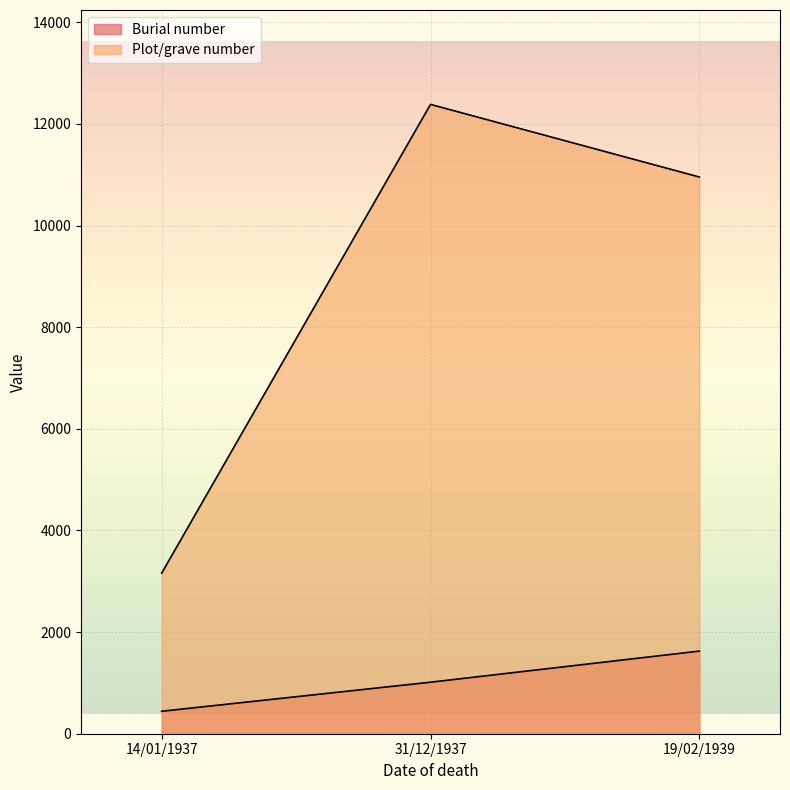

Which series has the largest total across all categories?

Plot/grave number